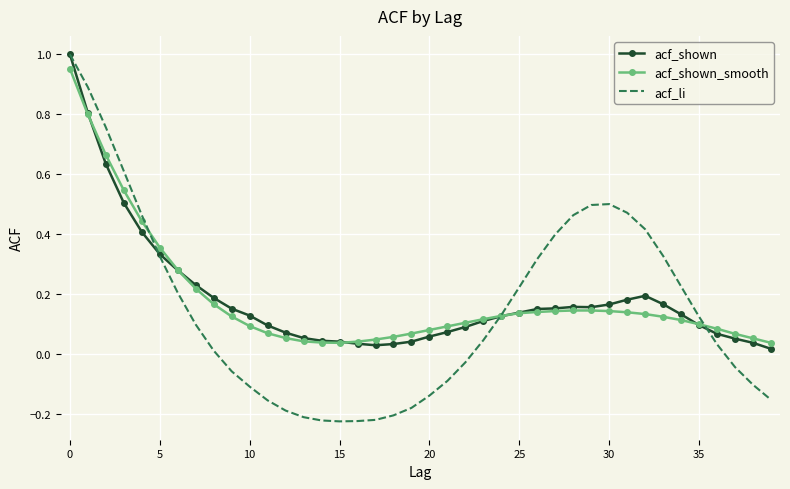

Which series has the widest spread of values?

acf_li